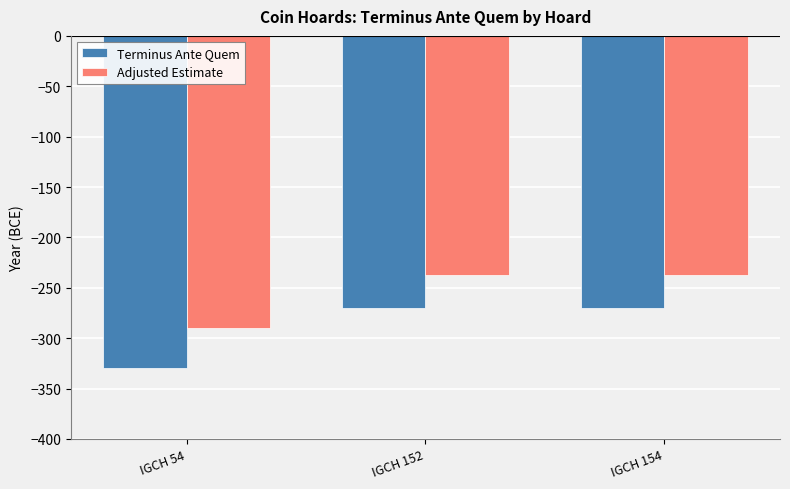

Reading left to right, list all the values displayed in this chart.

Terminus Ante Quem: -330.0	-270.0	-270.0
Adjusted Estimate: -290.4	-237.6	-237.6